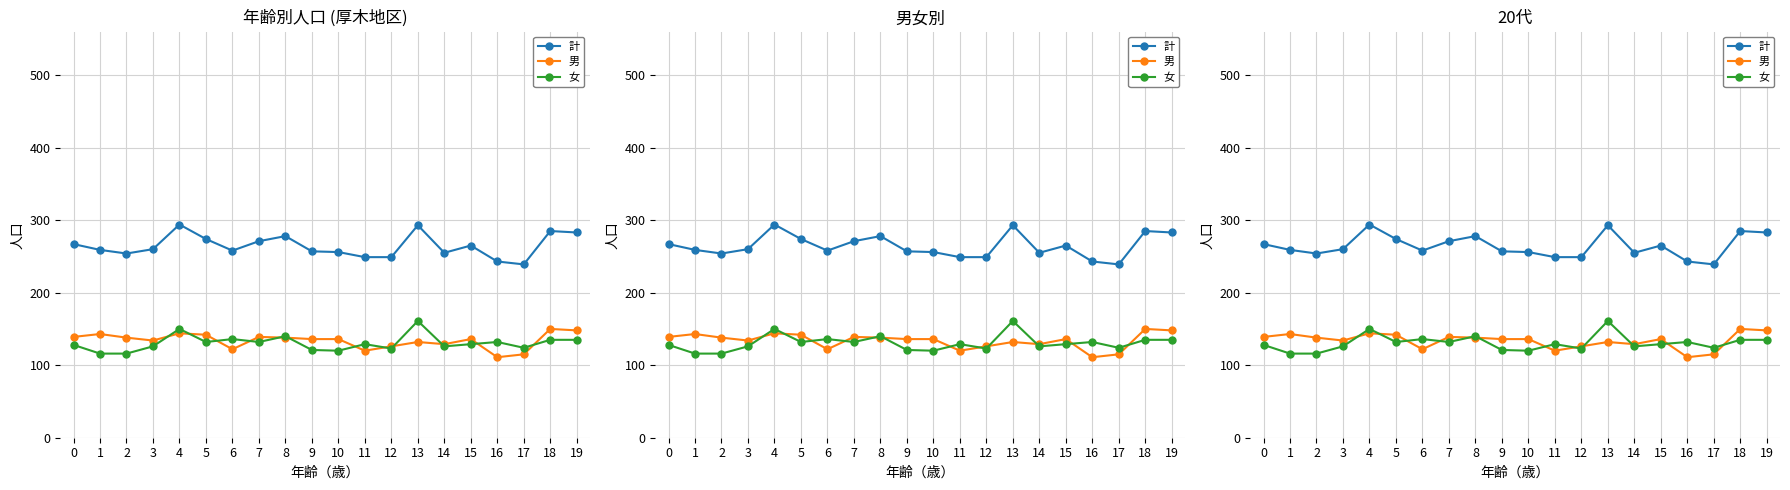

Rank the series by their maximum value, from highest to lowest.

計, 女, 男